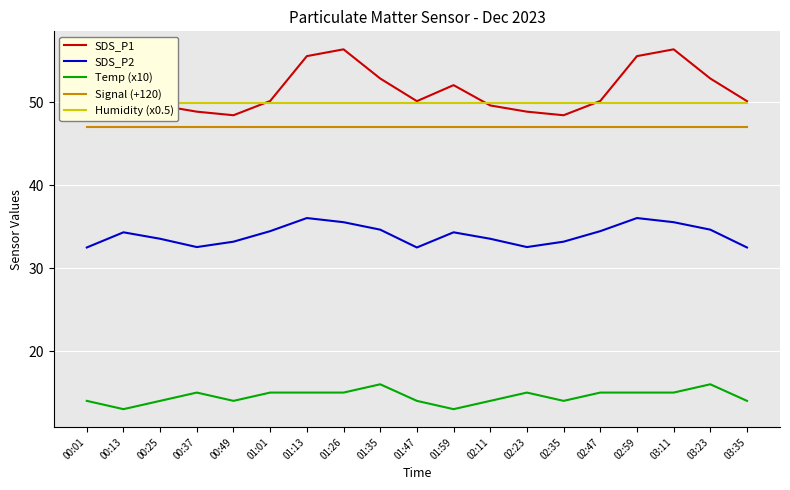

True or false: SDS_P2 and Humidity (x0.5) intersect in this chart.

False